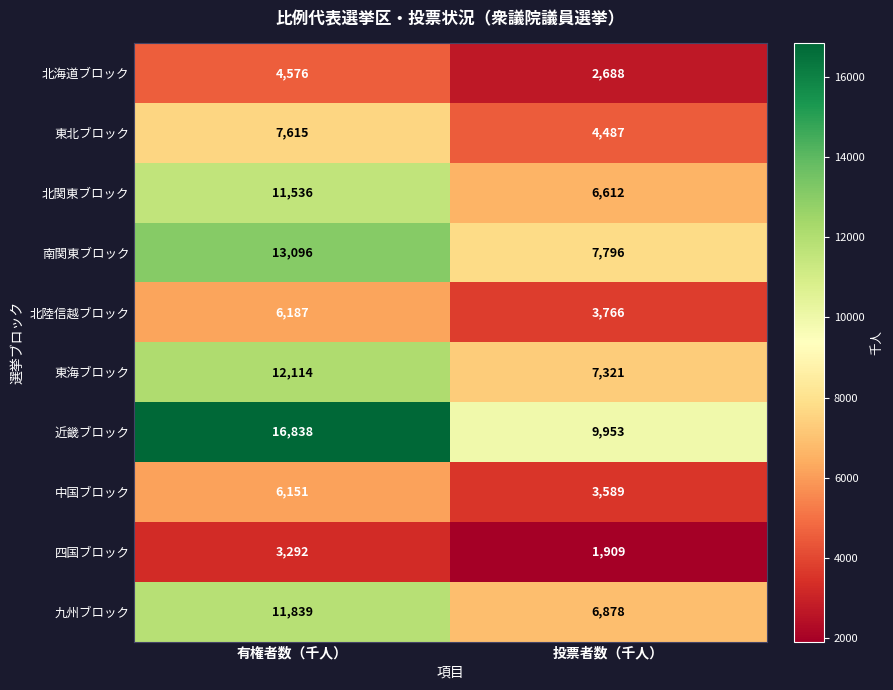

Which series has the largest range (max minus min)?

近畿ブロック